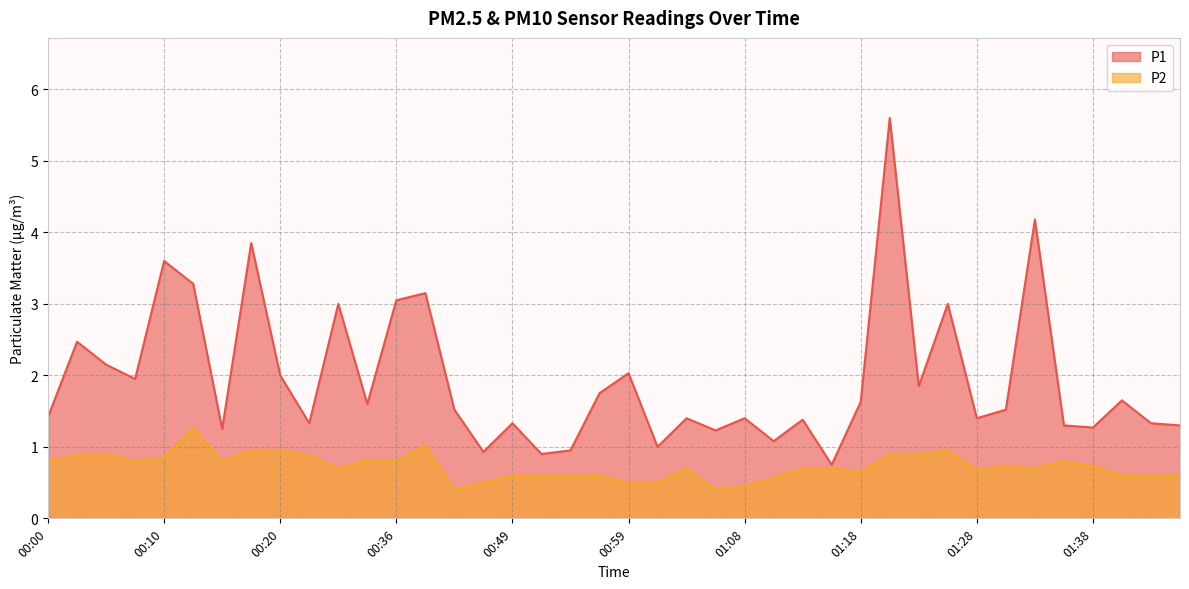

Where does the P1 series first go above 1?

00:00